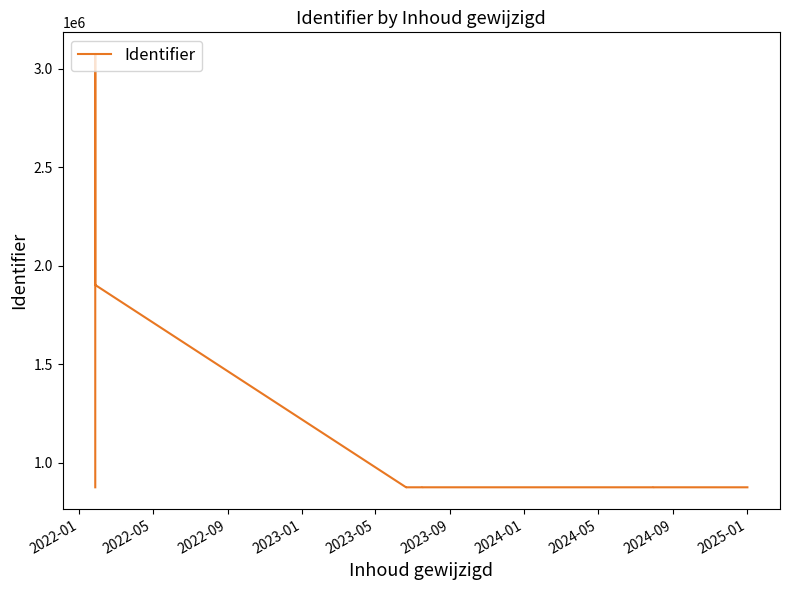

What is the average value?

1290330